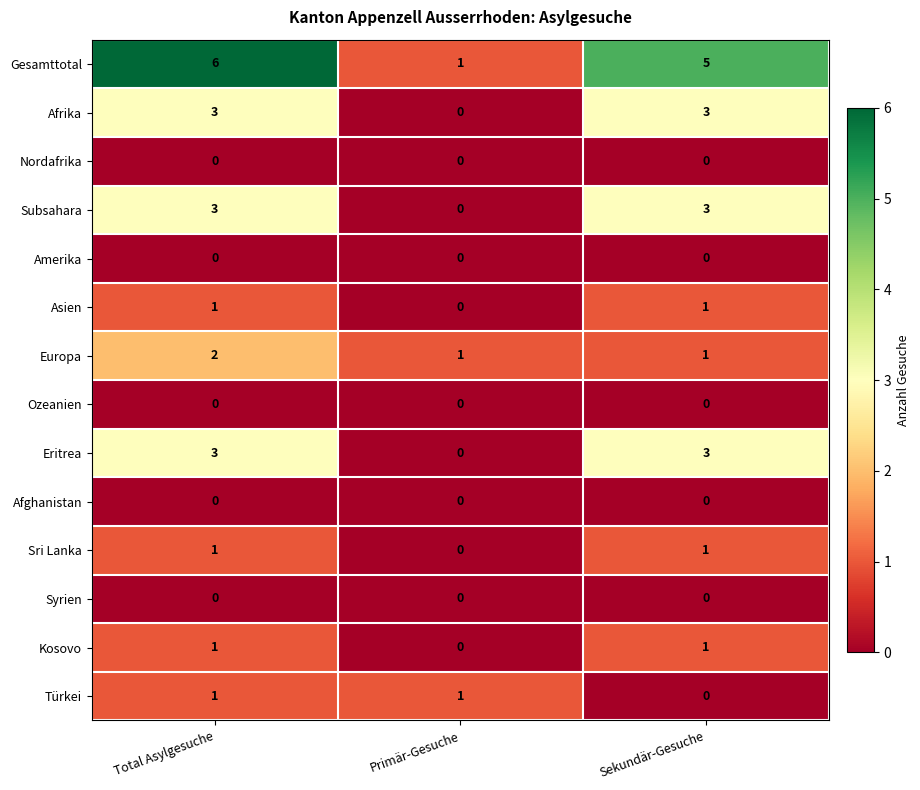

Is it true that Afghanistan equals 0 at Sekundär-Gesuche?

True